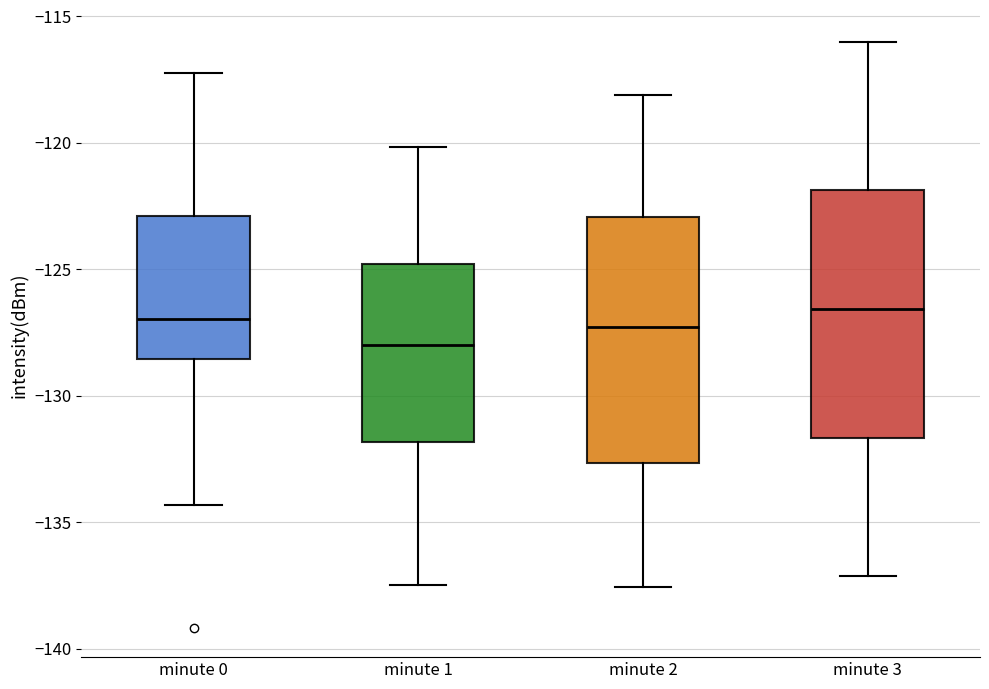

Reading left to right, transcribe this box plot: for each box, give where its median line is, the range the box spans, and where its two whiskers end, as read against the y-axis. The values are not printed on the chart, so give them approximately, as read against the axis.

minute 0: median -127.0, box -128.5 to -123.0, whiskers -134.5 to -117.5
minute 1: median -128.0, box -132.0 to -125.0, whiskers -137.5 to -120.0
minute 2: median -127.5, box -132.5 to -123.0, whiskers -137.5 to -118.0
minute 3: median -126.5, box -131.5 to -122.0, whiskers -137.0 to -116.0